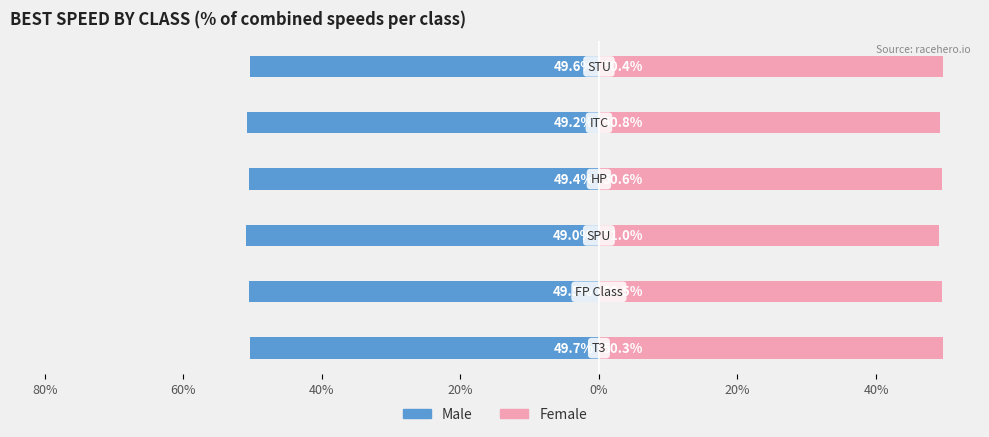

What are all the series names shown in the legend?

Male, Female